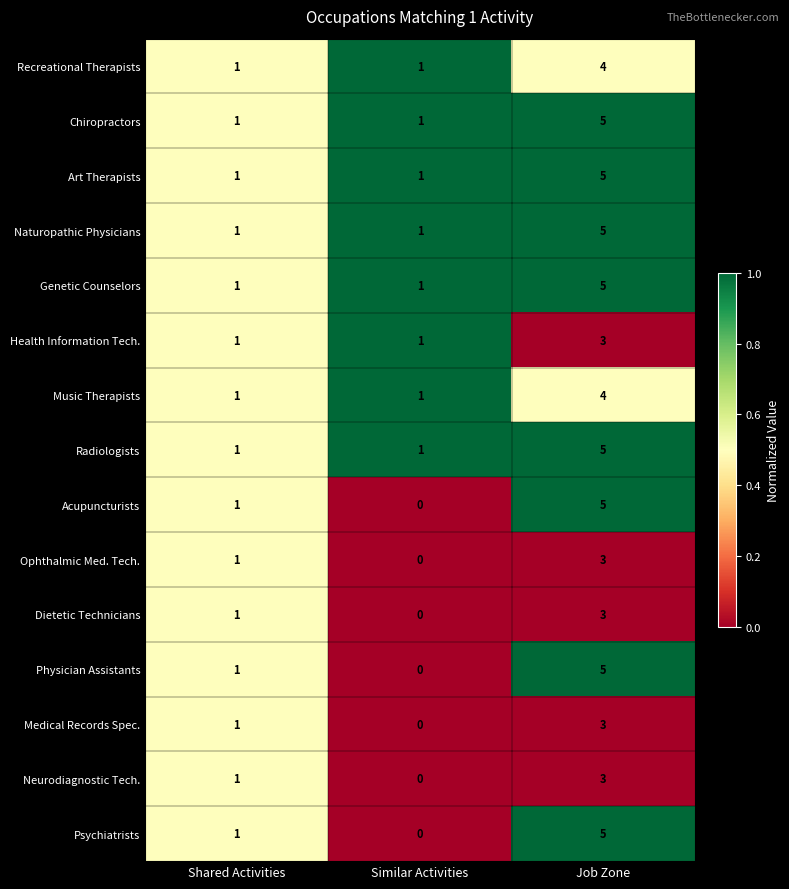

How many values in Ophthalmic Med. Tech. are above zero?

2